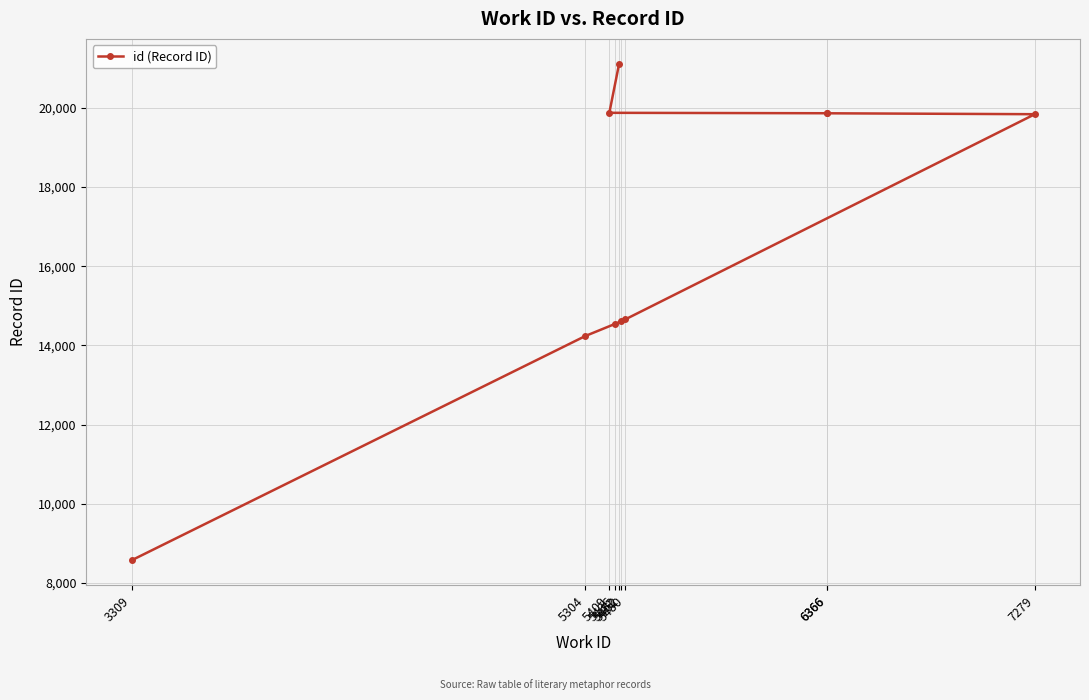

Where is the data nearest to the value 14842?

5480